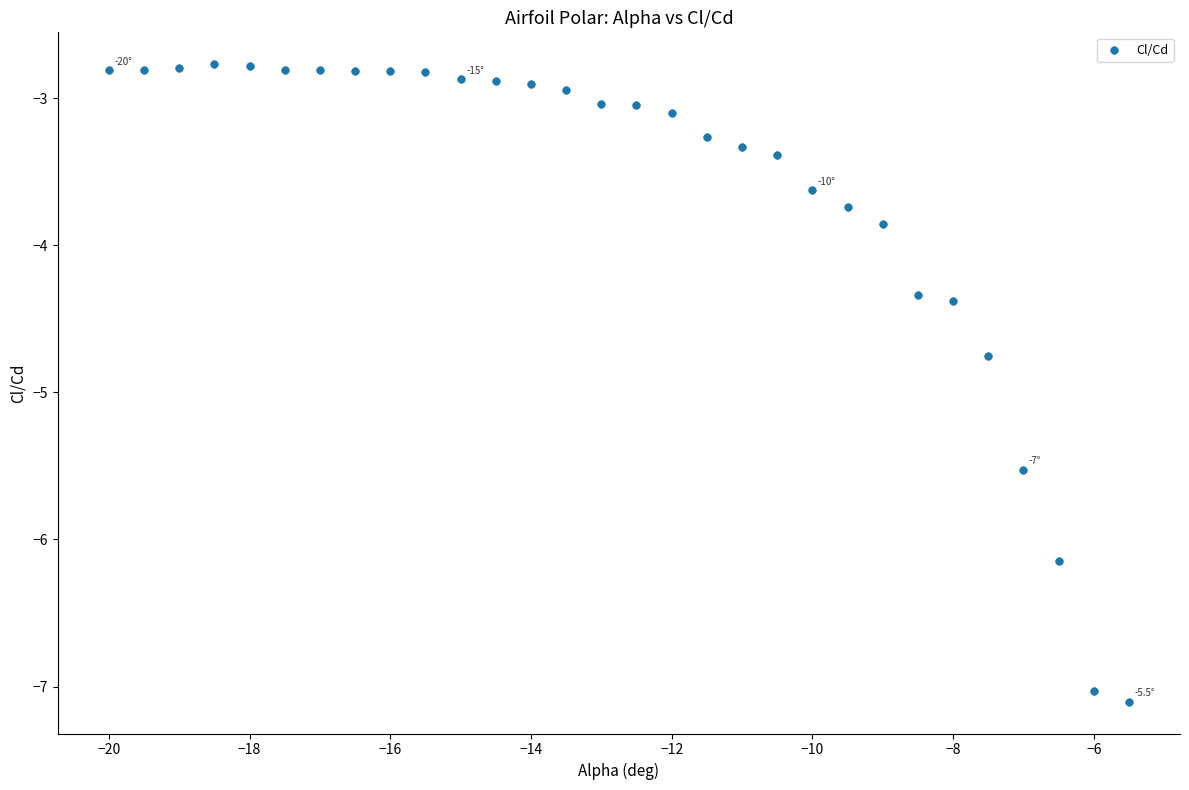

What Y value in the scatter plot is closest to -4?

-3.9